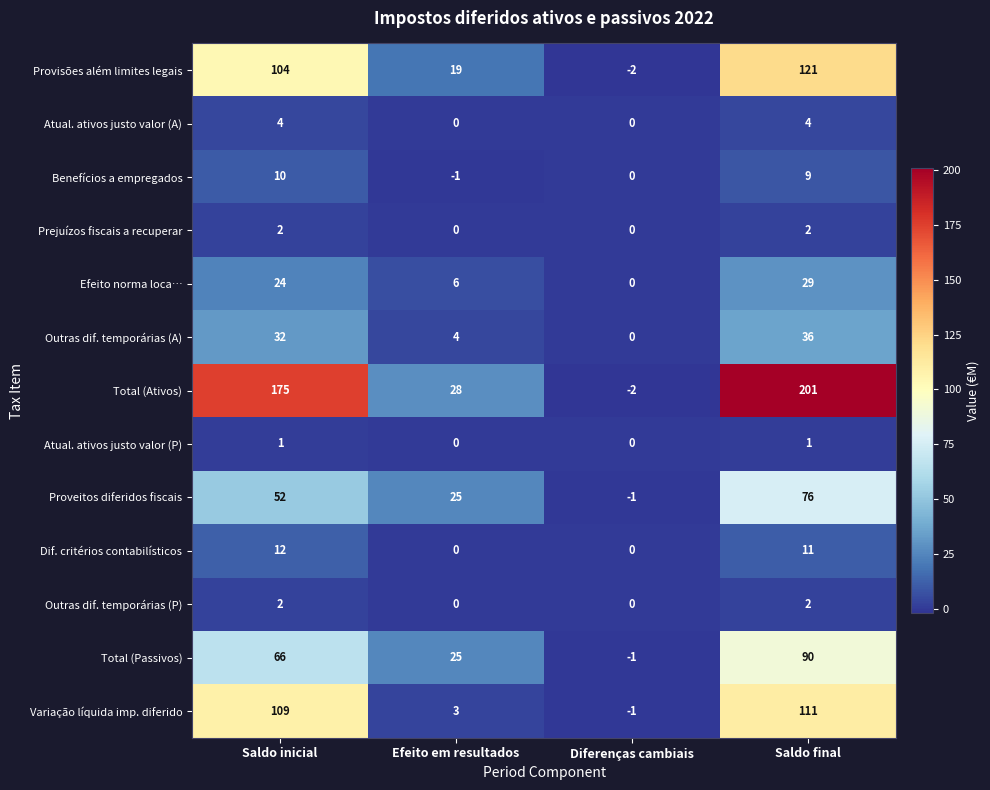

Which label corresponds to the largest value in the chart?

Saldo final